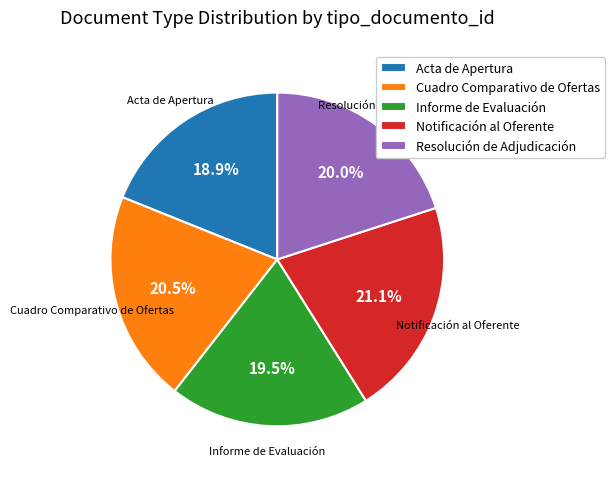

The Notificación al Oferente slice represents 10% of the pie. True or false?

False